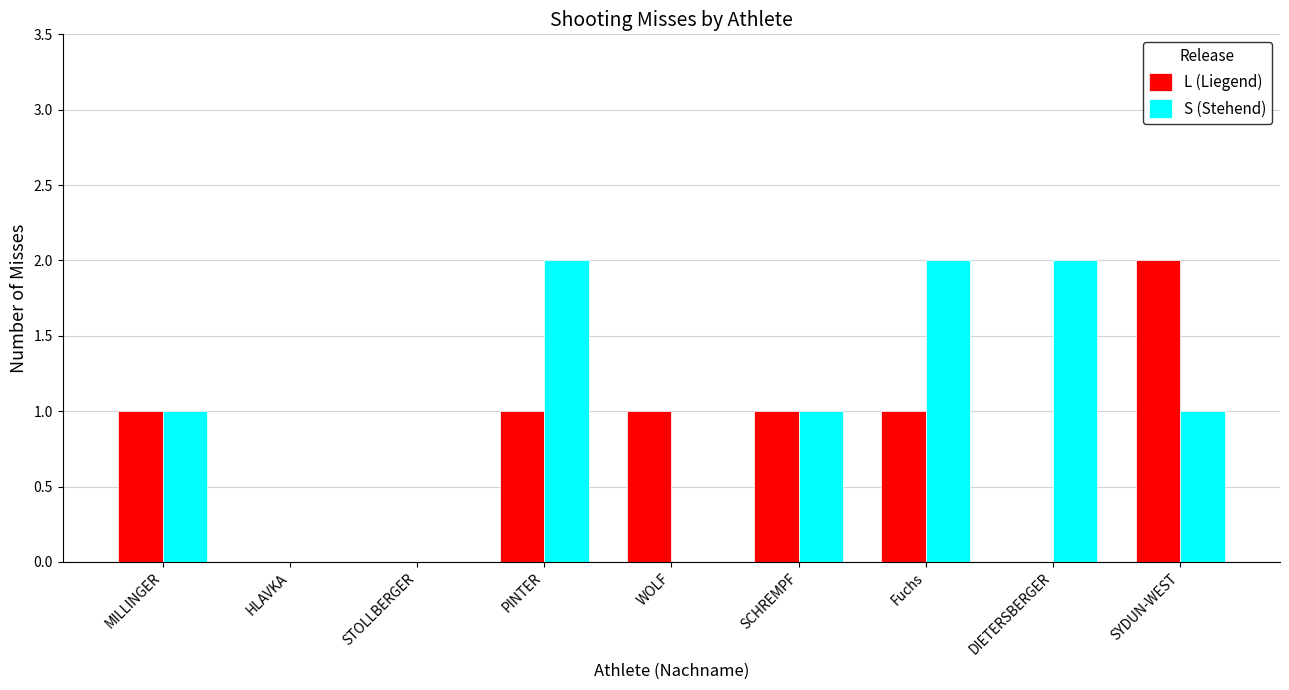

Which series changed the most between HLAVKA and PINTER?

S (Stehend)